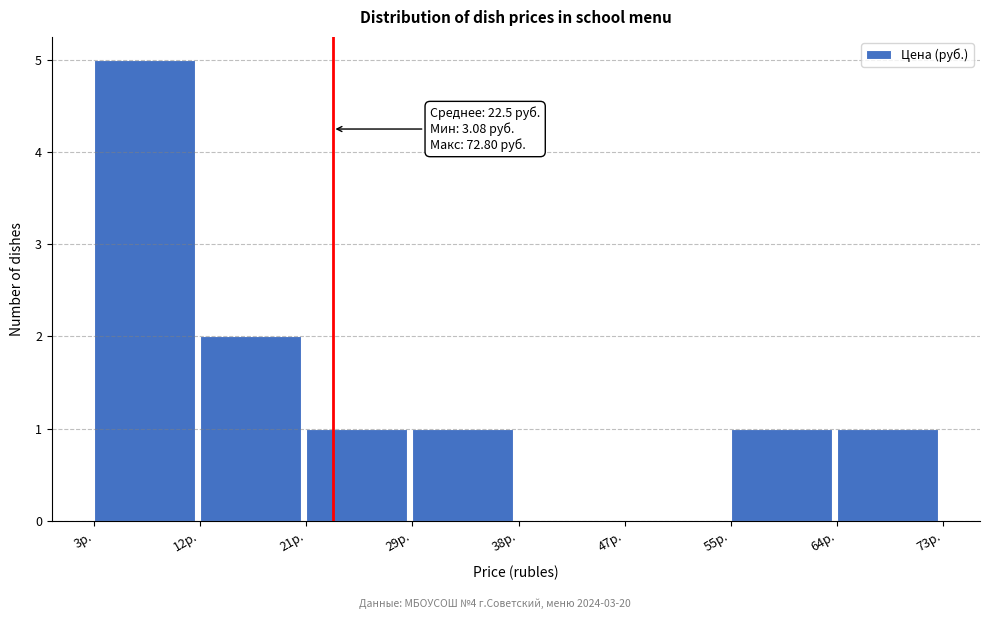

Over which range of the x-axis is the bar tallest?

3 to 12